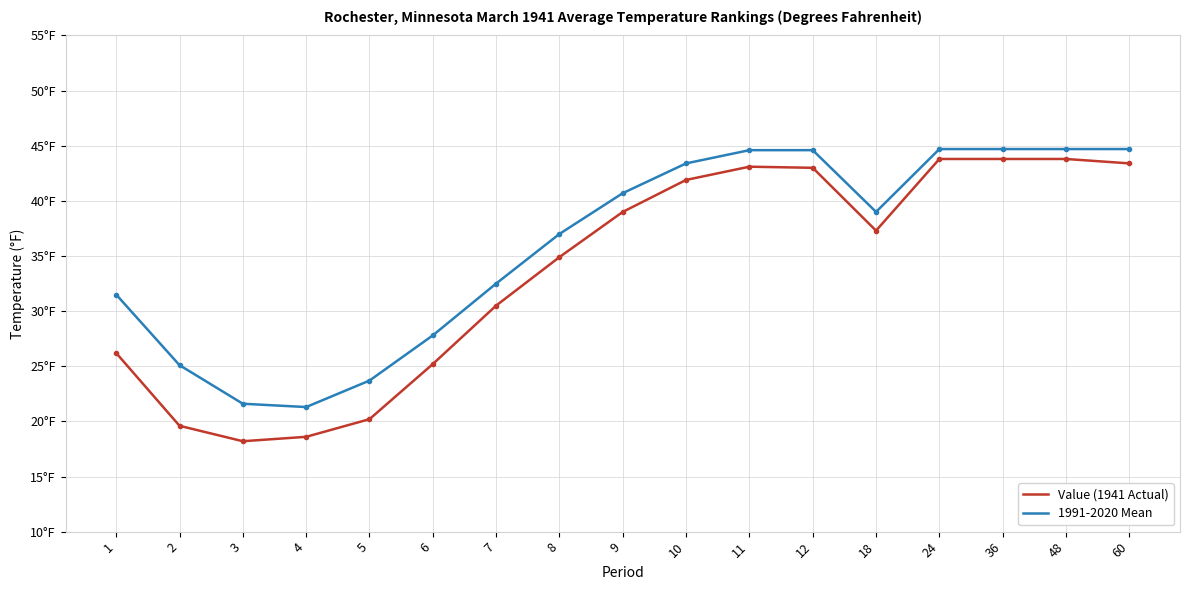

Rank the series by their average value, from highest to lowest.

1991-2020 Mean, Value (1941 Actual)